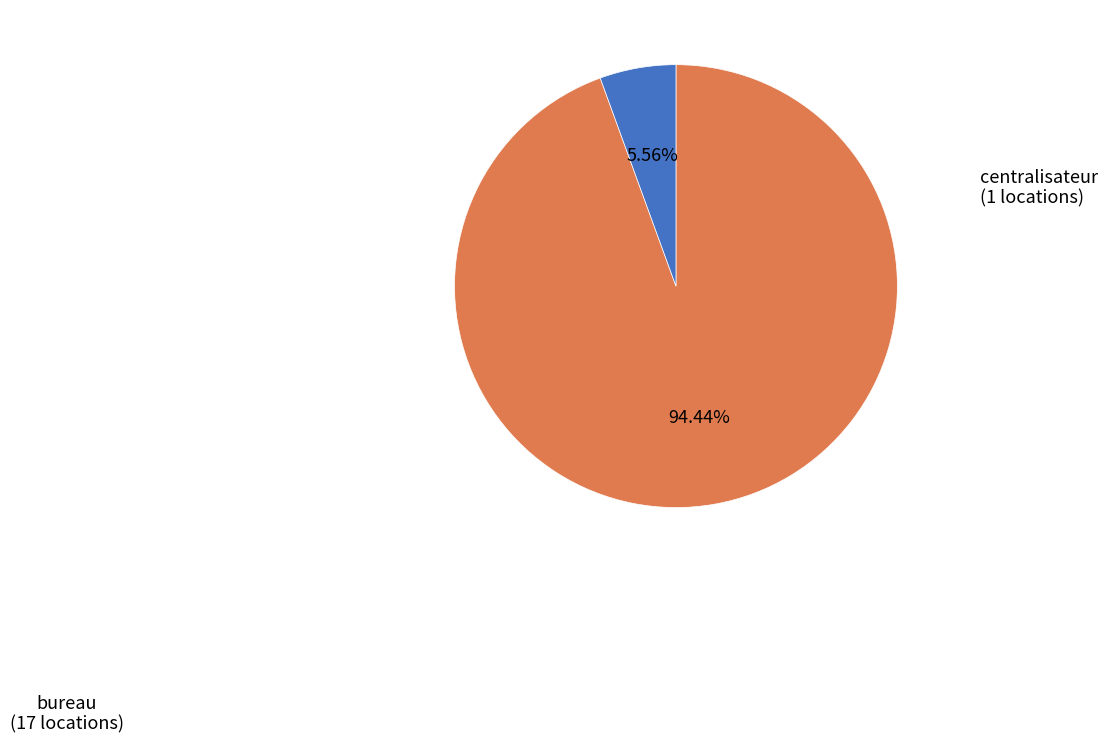

Does any single category account for the majority?

Yes